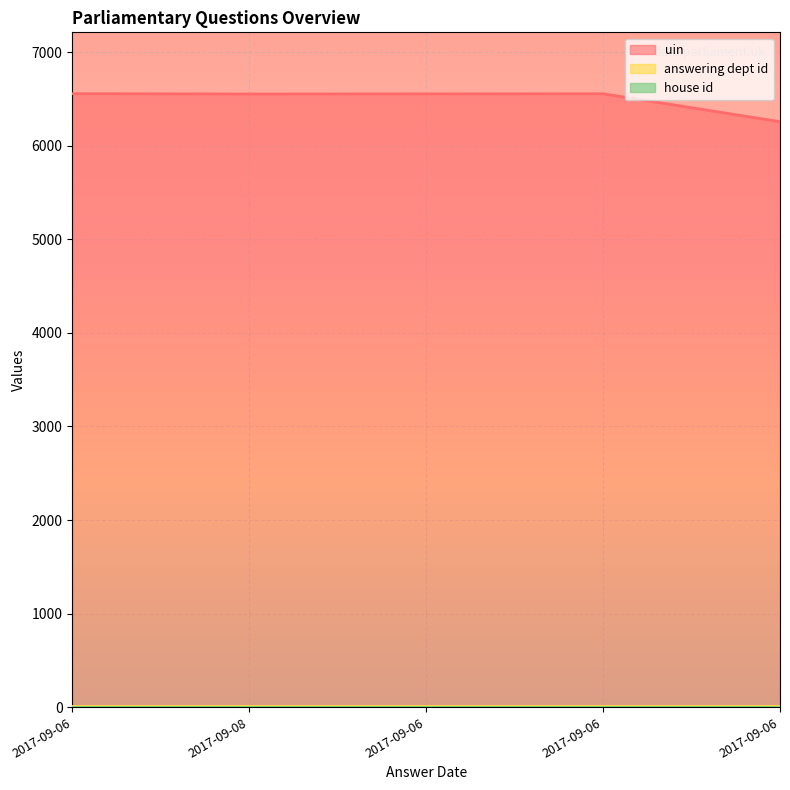

The value of answering dept id at 2017-09-06 is 18. True or false?

False